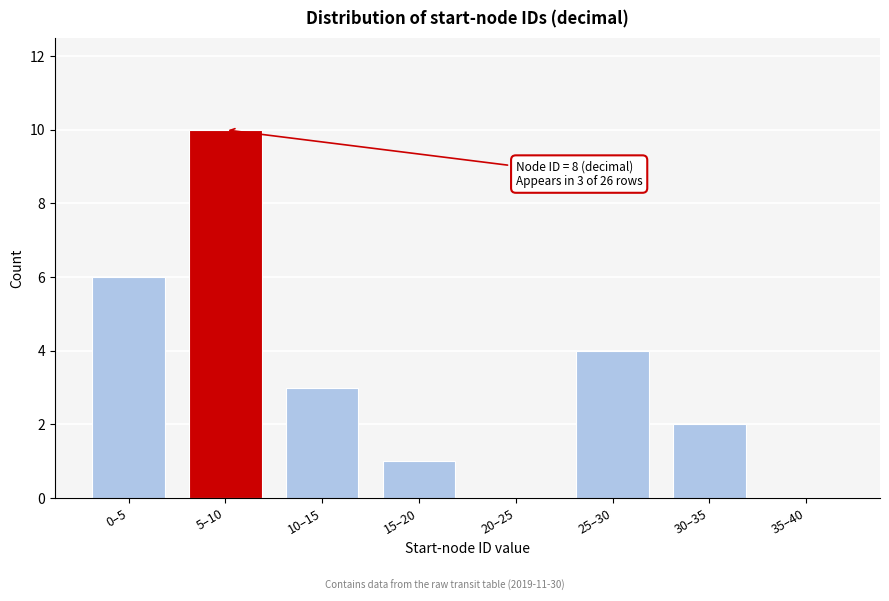

Reading left to right, what are all the values shown in this chart?

0–5=6	5–10=10	10–15=3	15–20=1	20–25=0	25–30=4	30–35=2	35–40=0